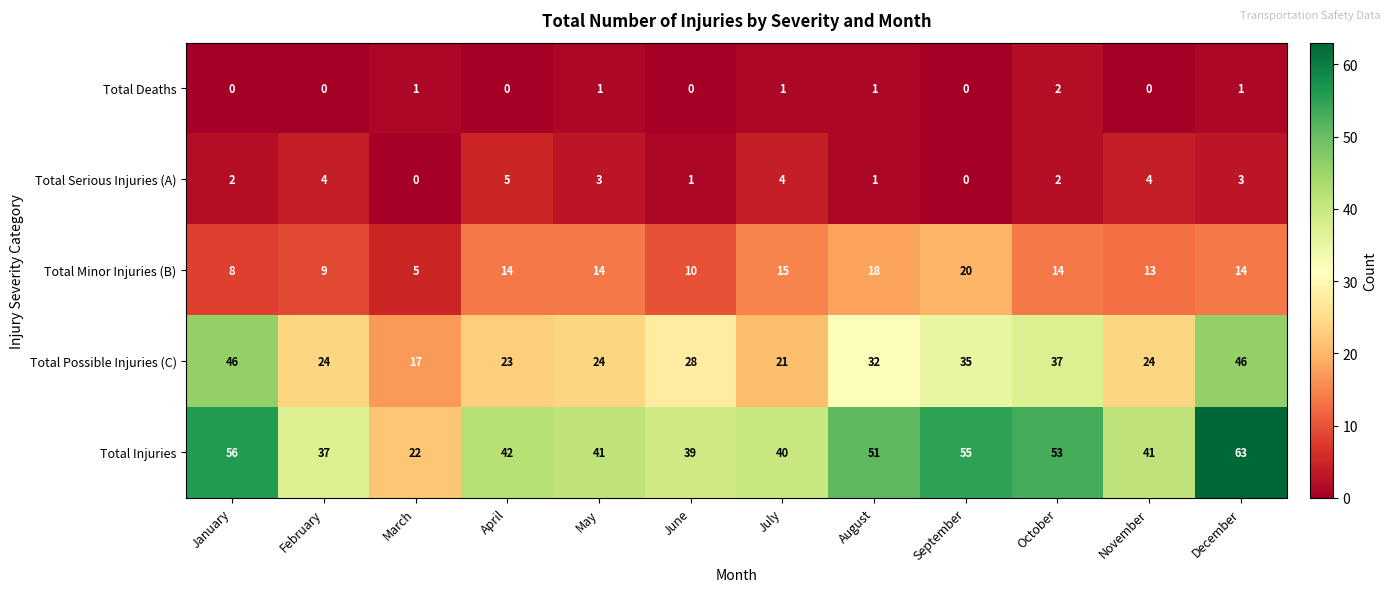

At which label is Total Possible Injuries (C) closest to 31?

August